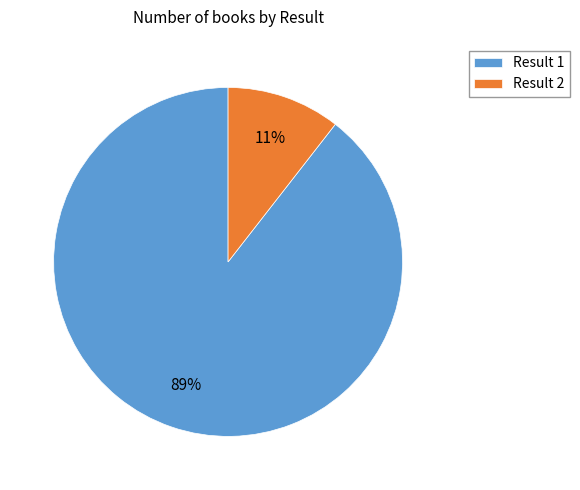

Is the sum of Result 1 and Result 2 greater than half?

Yes